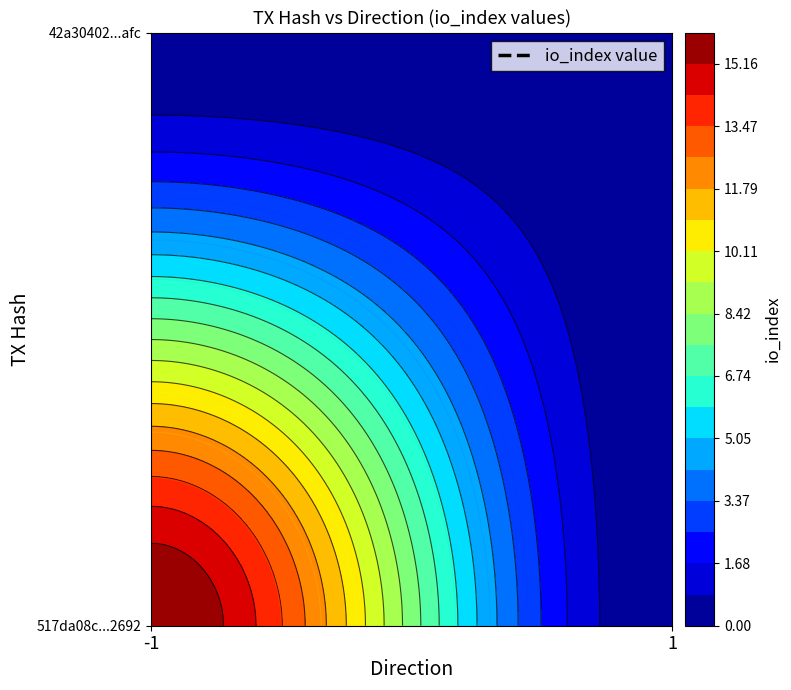

At which label does 42a30402de98de804ab25cb30b0f4da3c4f6afc reach its peak?

-1